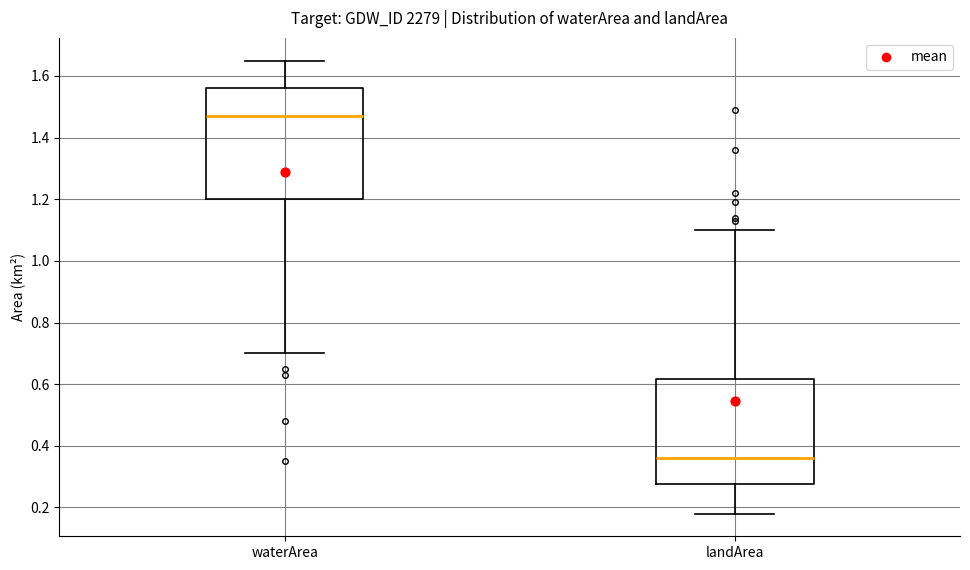

Reading left to right, transcribe this box plot: for each box, give where its median line is, the range the box spans, and where its two whiskers end, as read against the y-axis. The values are not printed on the chart, so give them approximately, as read against the axis.

waterArea: median 1.48, box 1.20 to 1.56, whiskers 0.70 to 1.66
landArea: median 0.36, box 0.28 to 0.62, whiskers 0.18 to 1.10